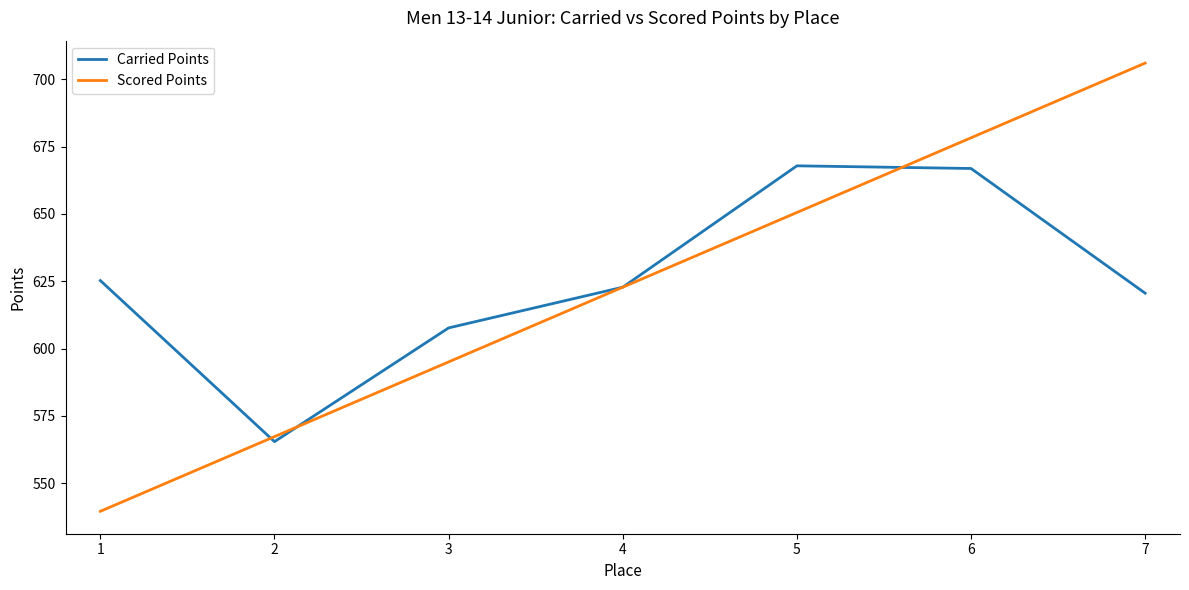

What is the maximum value for Carried Points?

667.9